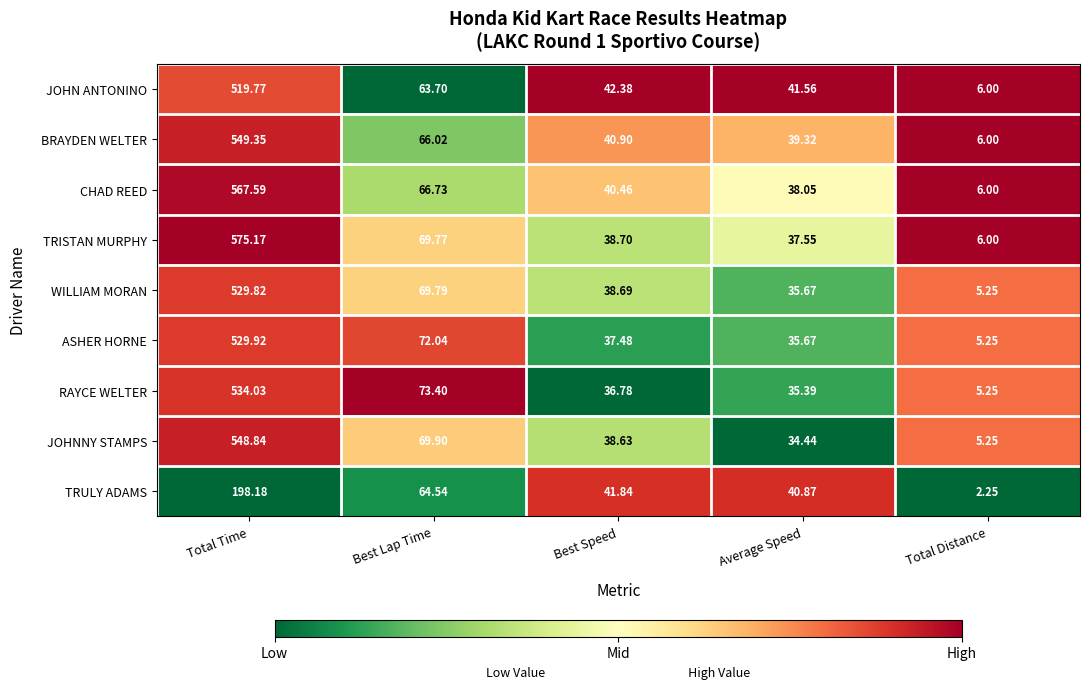

At which label does RAYCE WELTER first exceed 36?

Total Time